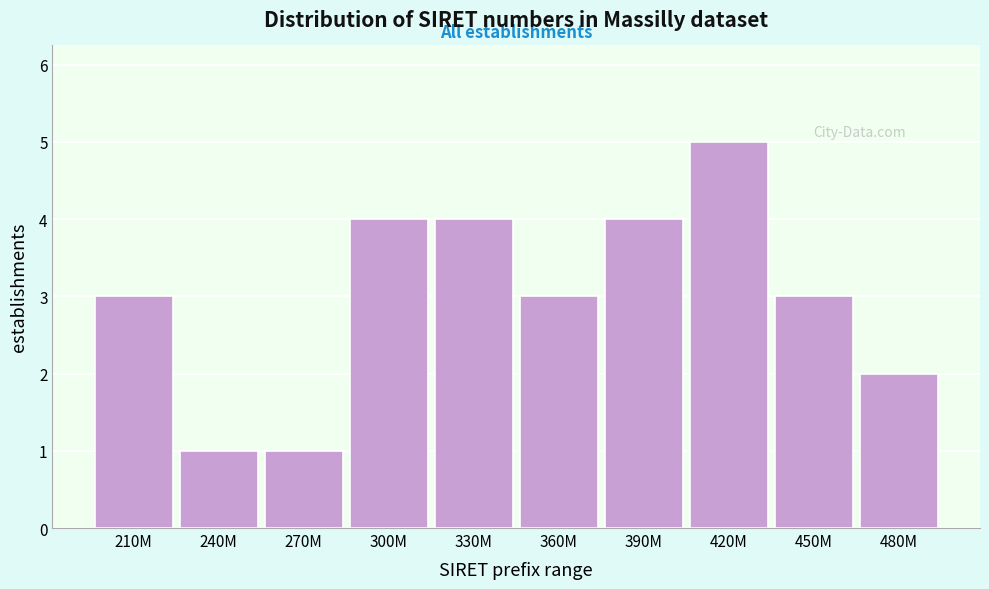

Reading right to left, extract all data points from this chart.

480M=2	450M=3	420M=5	390M=4	360M=3	330M=4	300M=4	270M=1	240M=1	210M=3